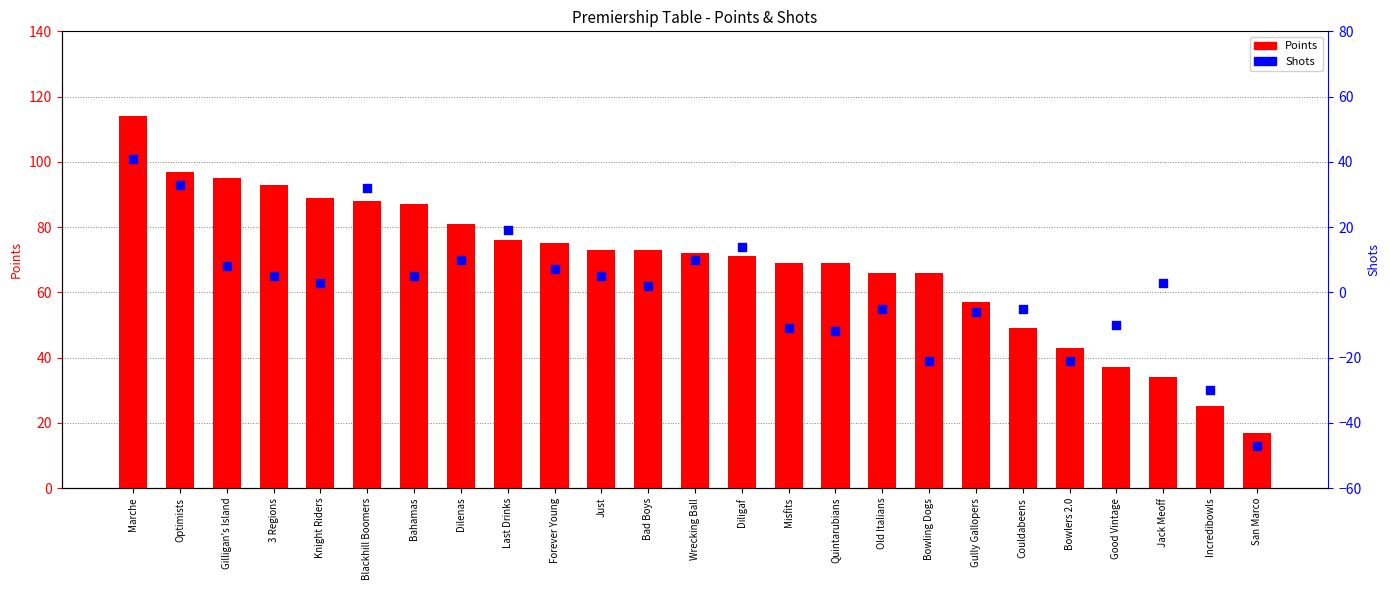

Which series contains the lowest Y value?

Shots